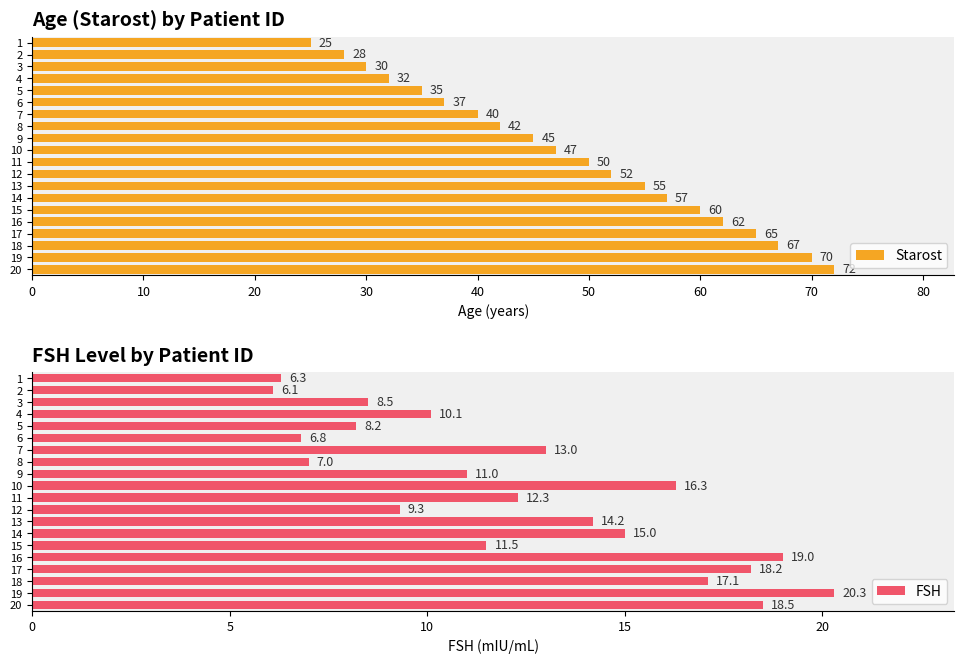

Which series has the largest total across all categories?

Starost